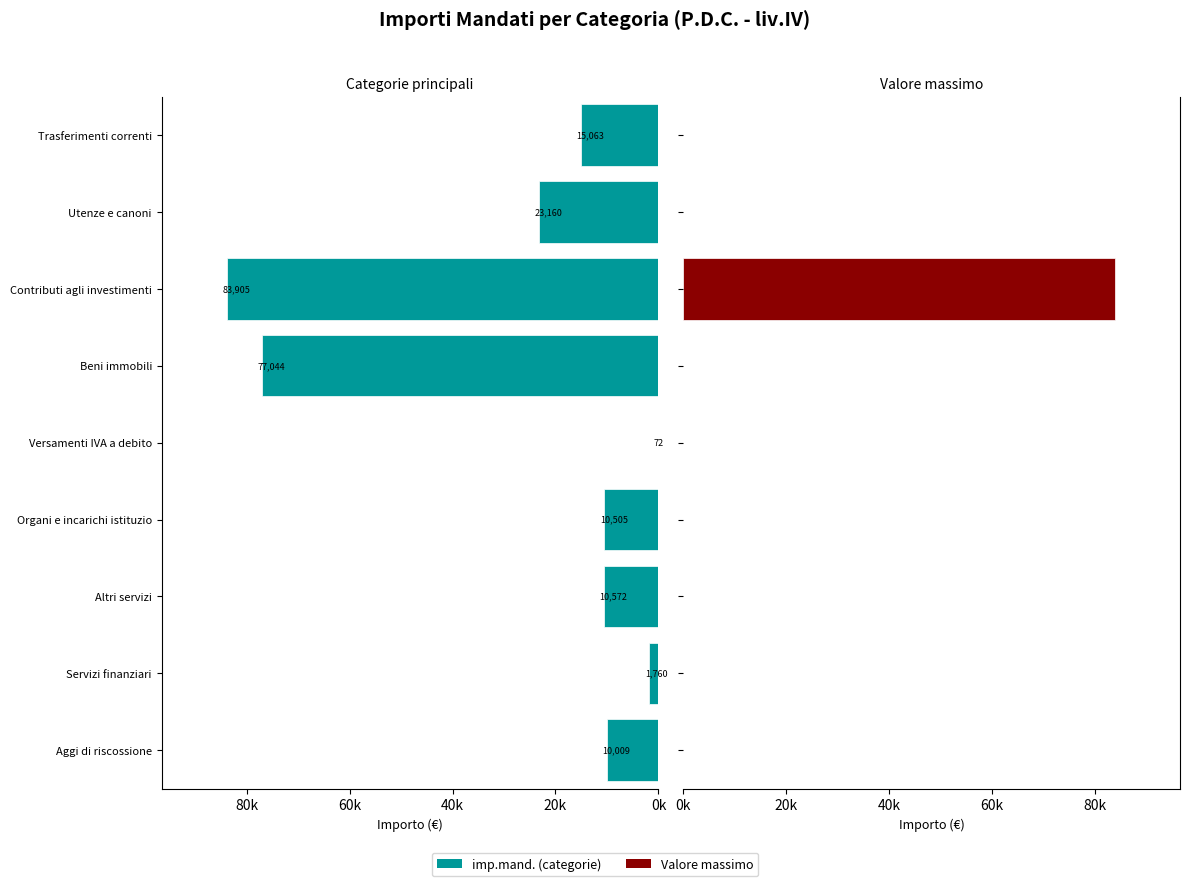

What is the maximum value for Valore massimo?

83905.3